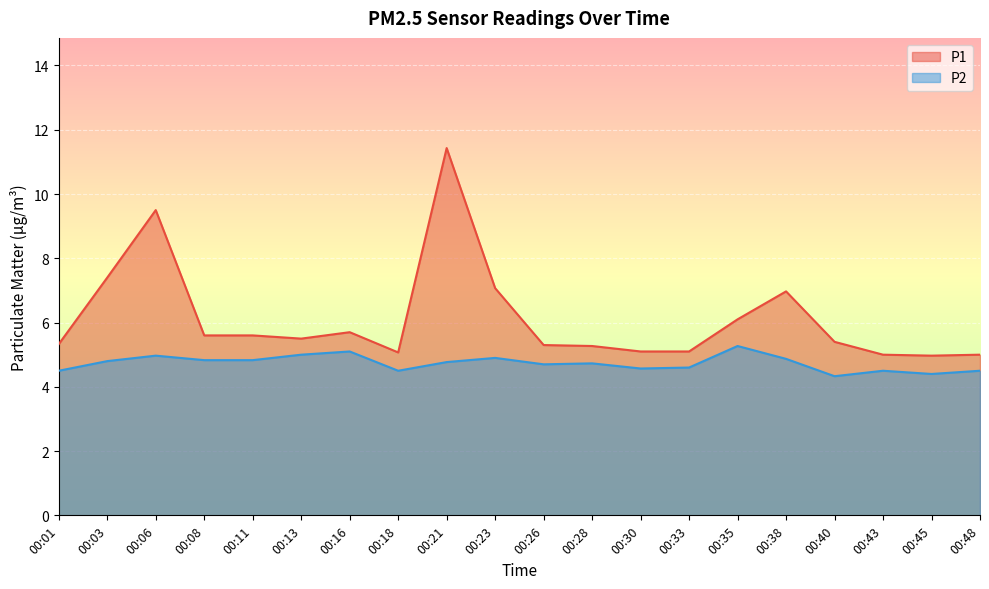

What is the total value across all series at 00:45?

9.4